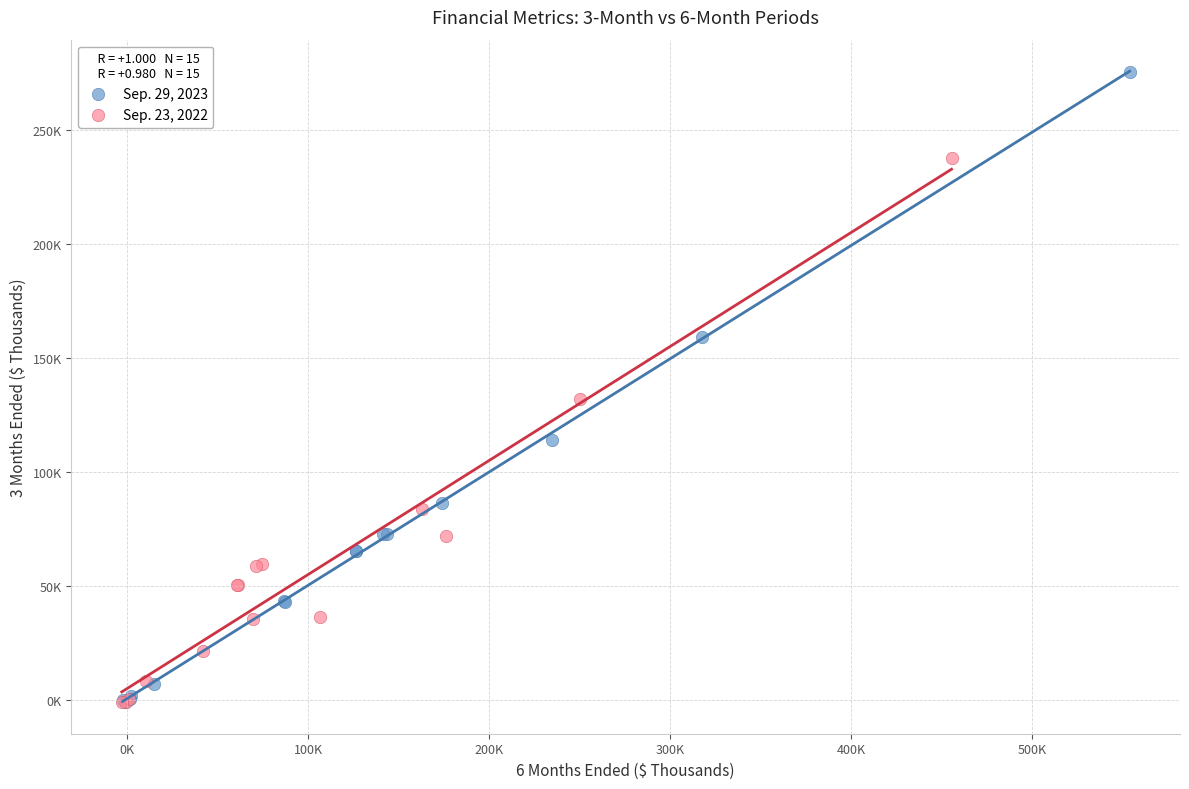

Which series has the largest Y range (max minus min)?

Sep. 29, 2023